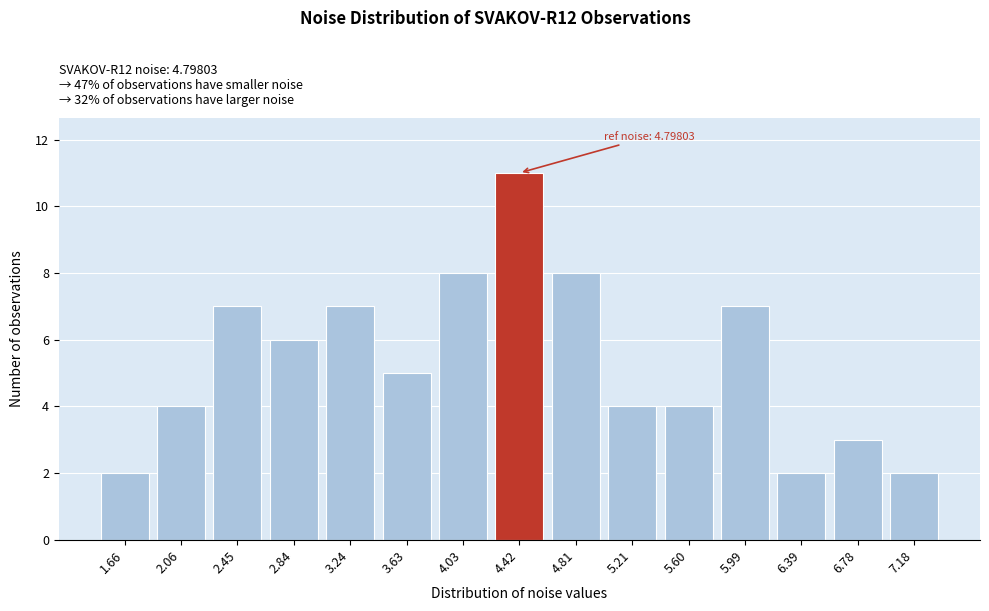

Reading left to right, list all the values displayed in this chart.

2	4	7	6	7	5	8	11	8	4	4	7	2	3	2